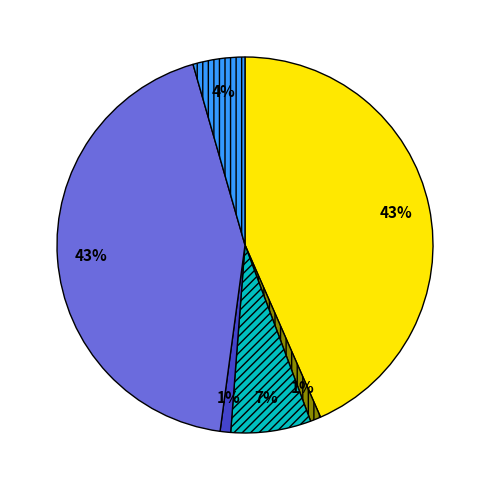

Is there a majority slice in this chart?

No